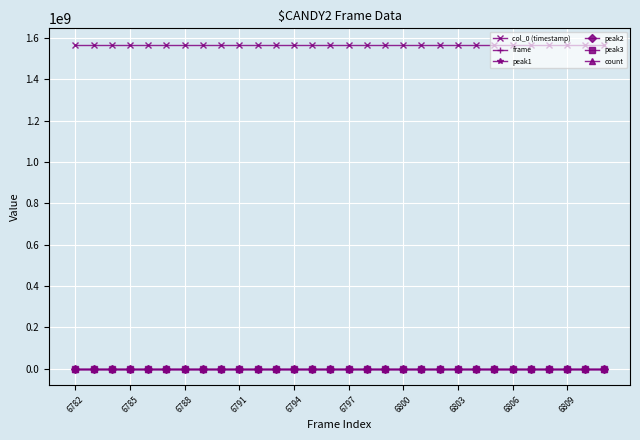

Which series has the largest total across all categories?

col_0 (timestamp)